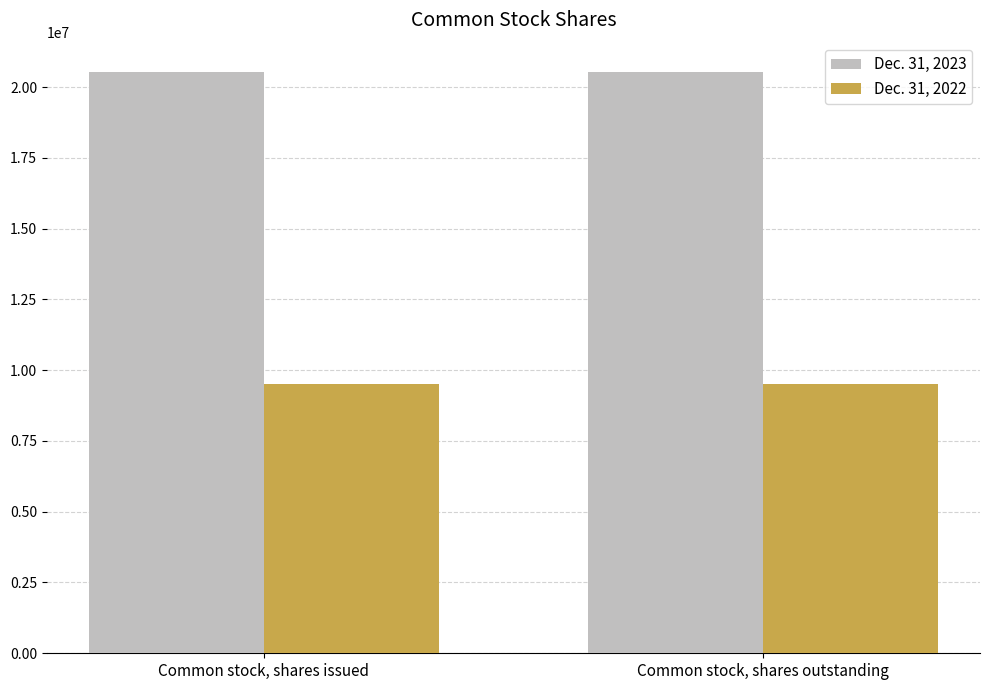

What is the lowest value of the Dec. 31, 2023 series?

20540409